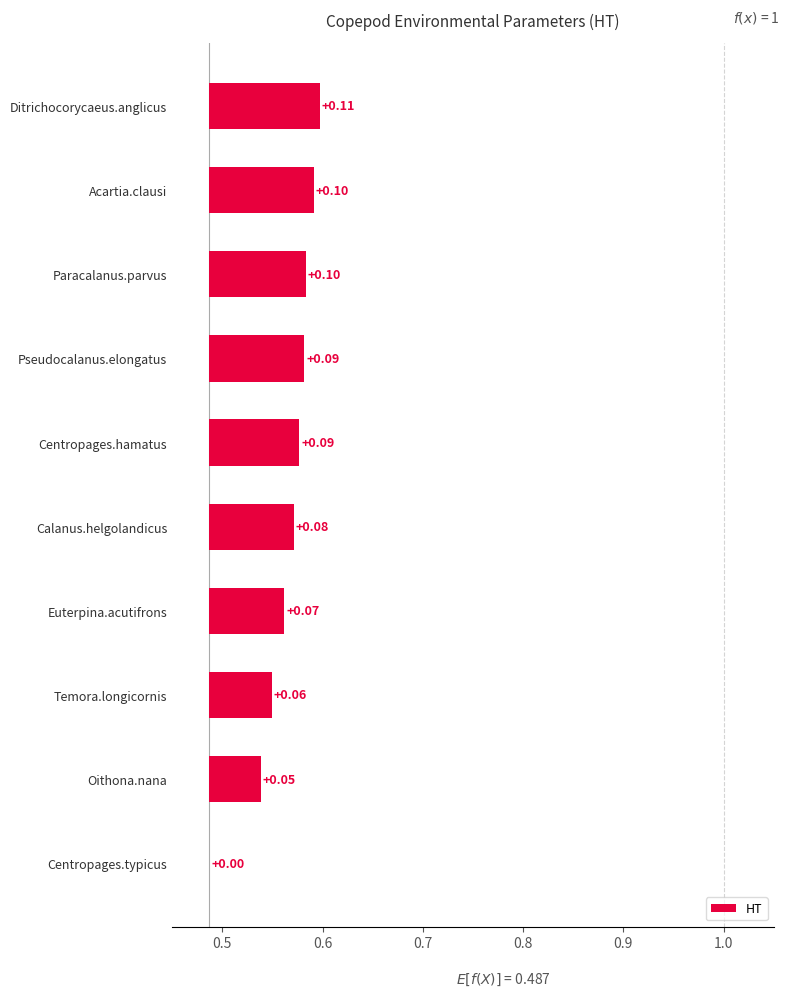

The value at Centropages.hamatus is 0.1. True or false?

True